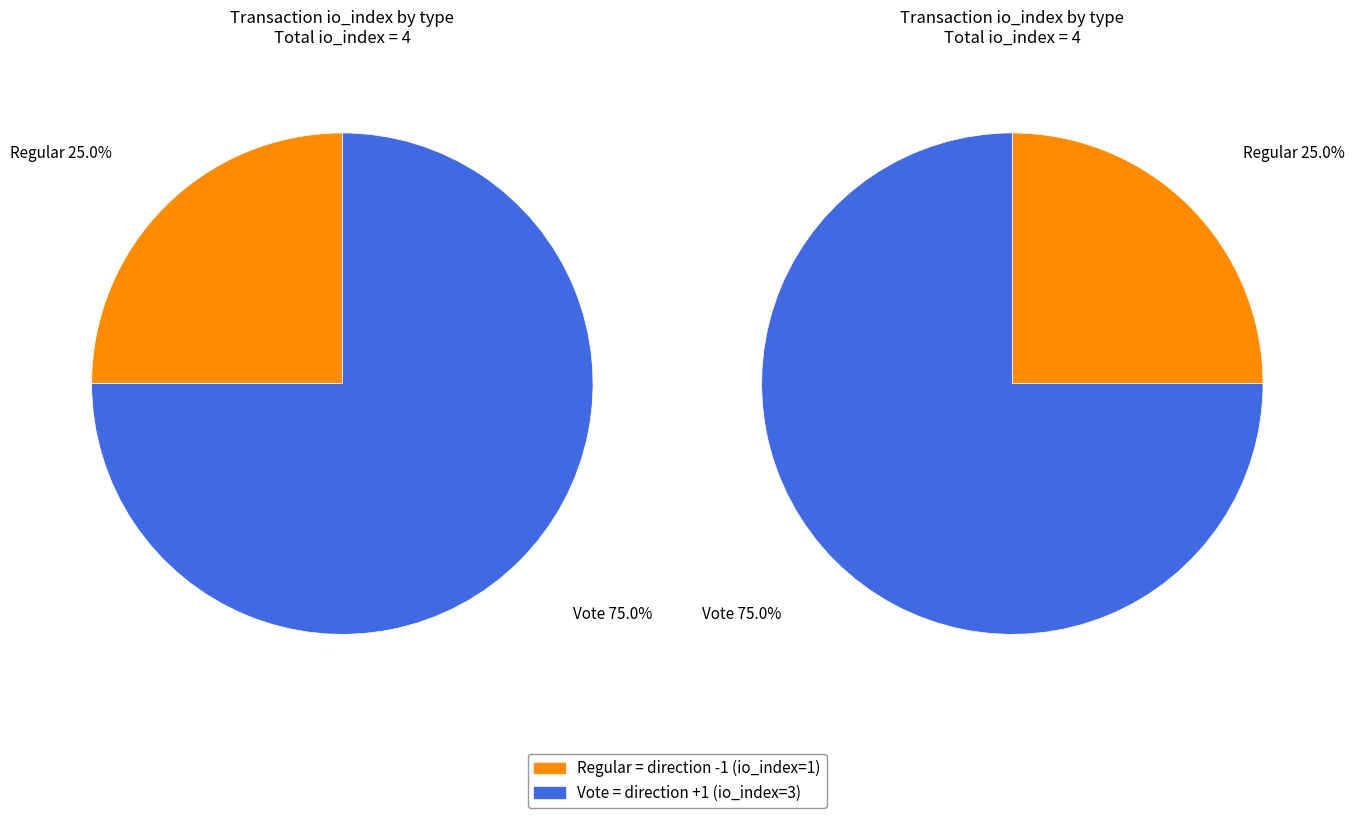

True or false: Vote accounts for 83% of the total.

False